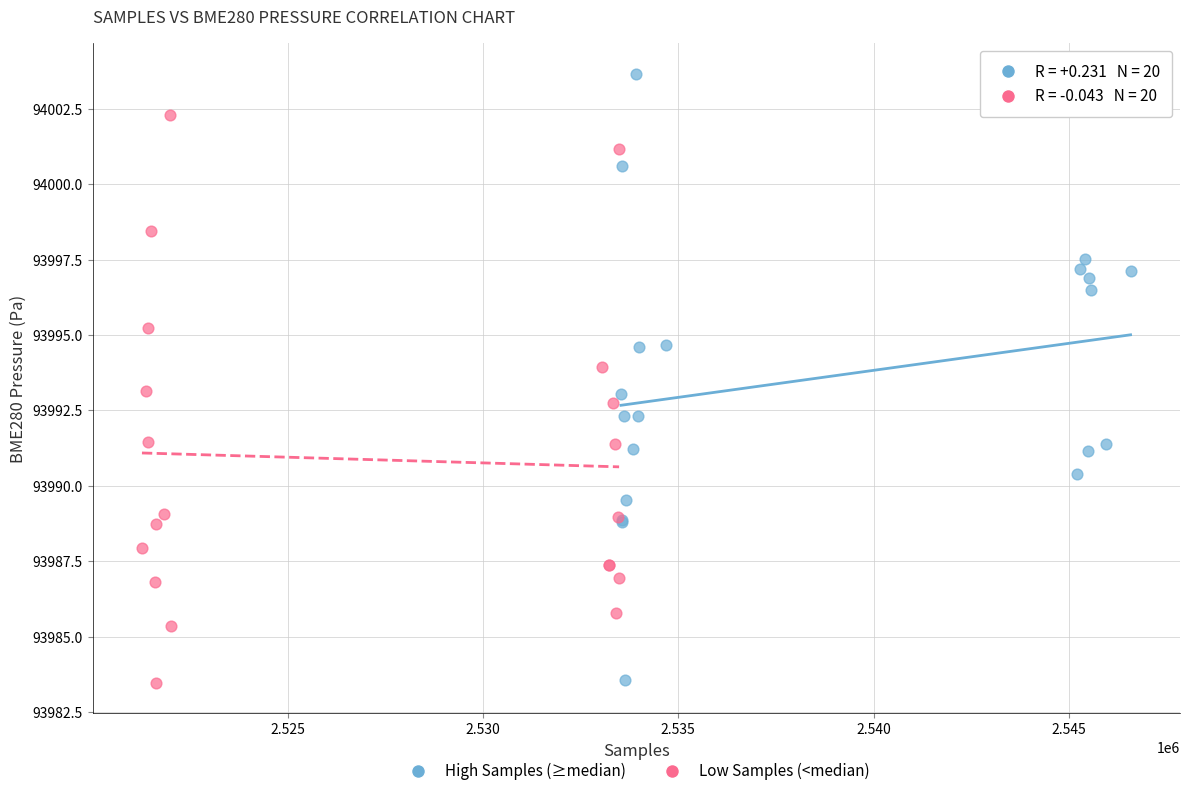

Which series has the widest spread of Y values?

High Samples (≥median)